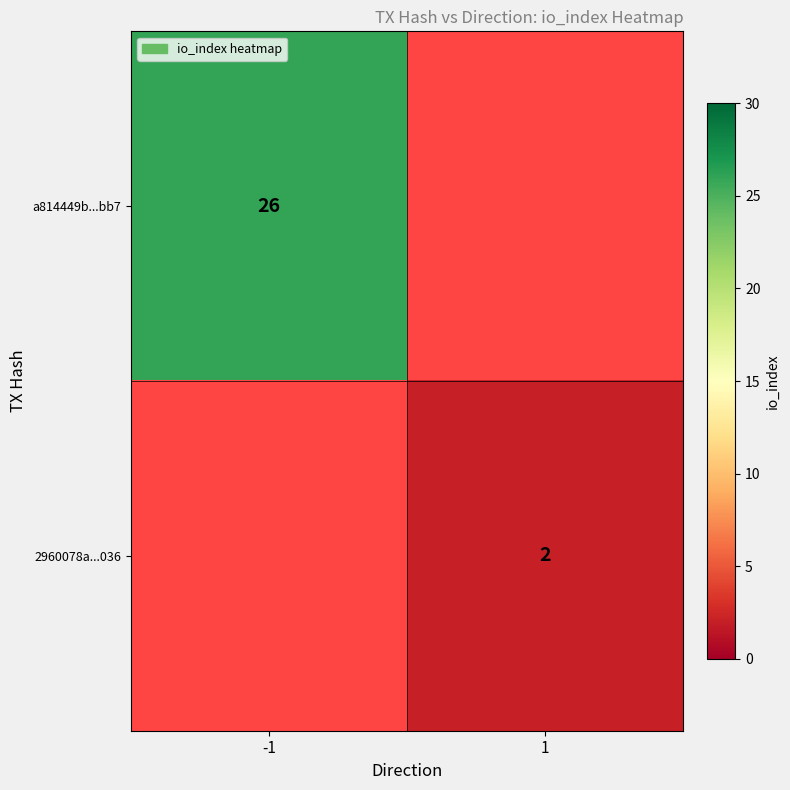

The value of 2960078a...036 at 1 is 3. True or false?

False